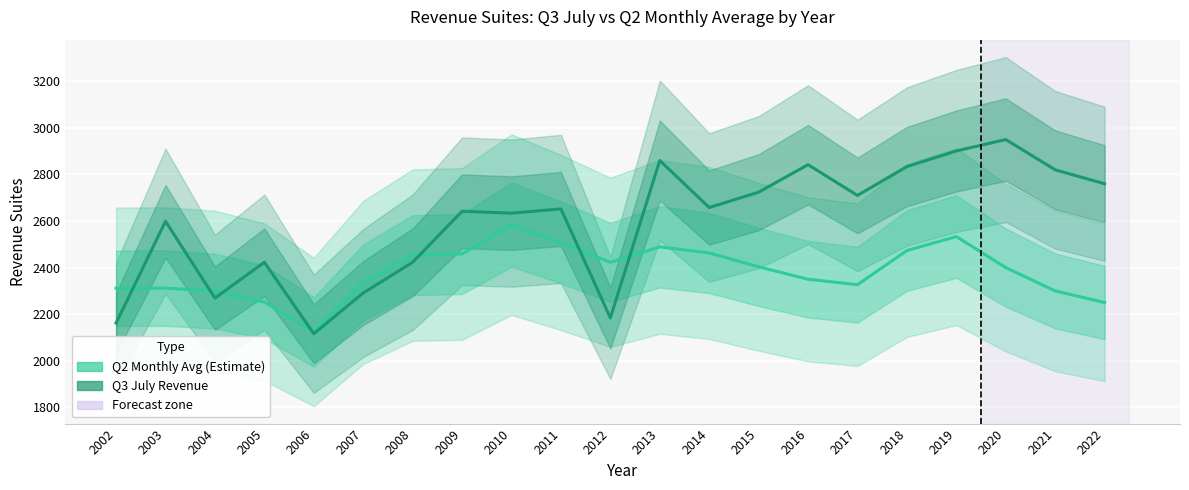

Is it true that Q3 July Revenue equals 896.4 at 2015?

False